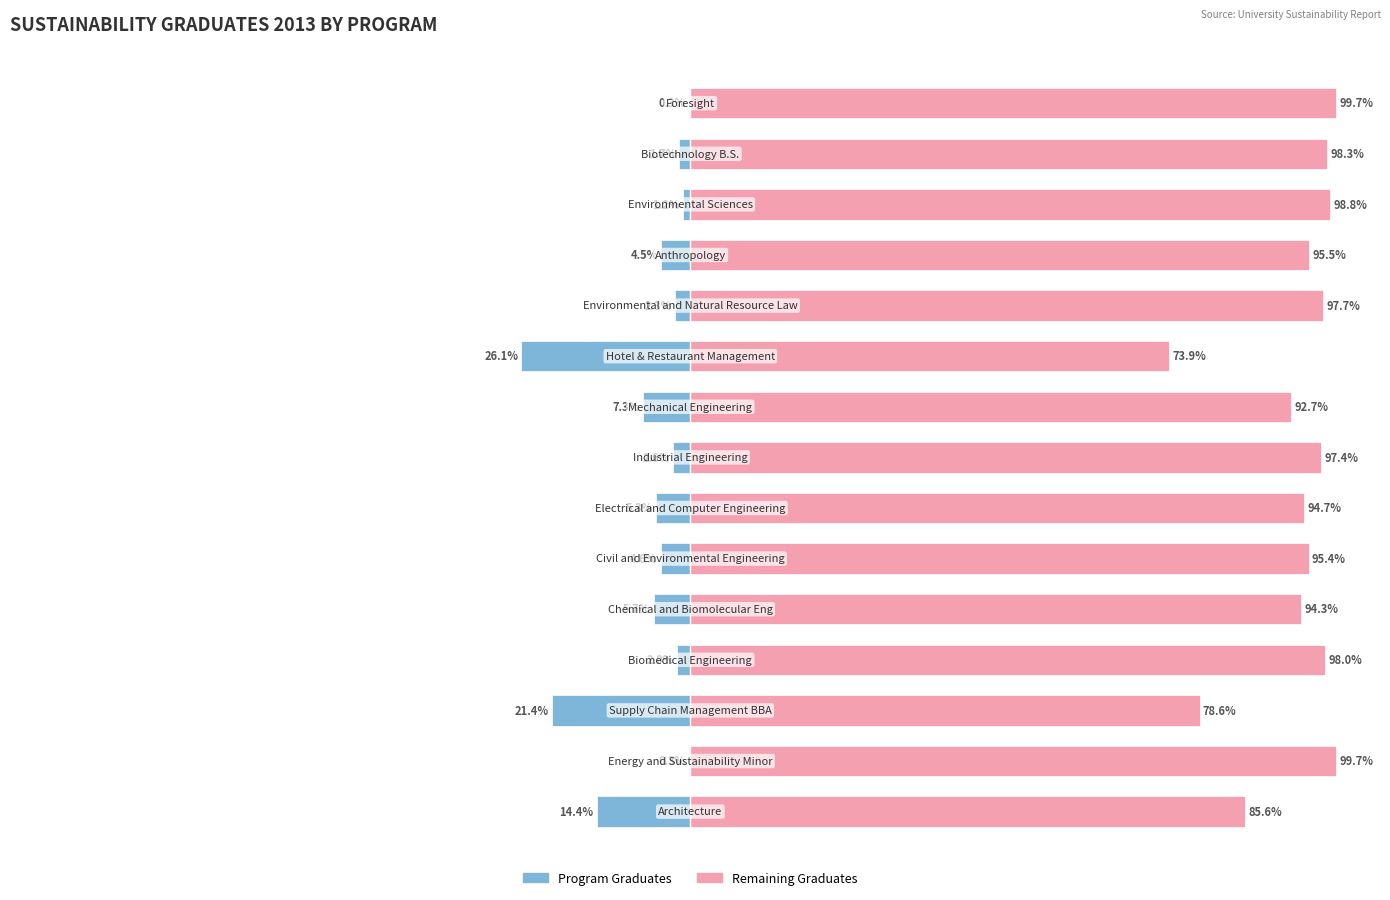

What is the greatest value displayed?

99.7